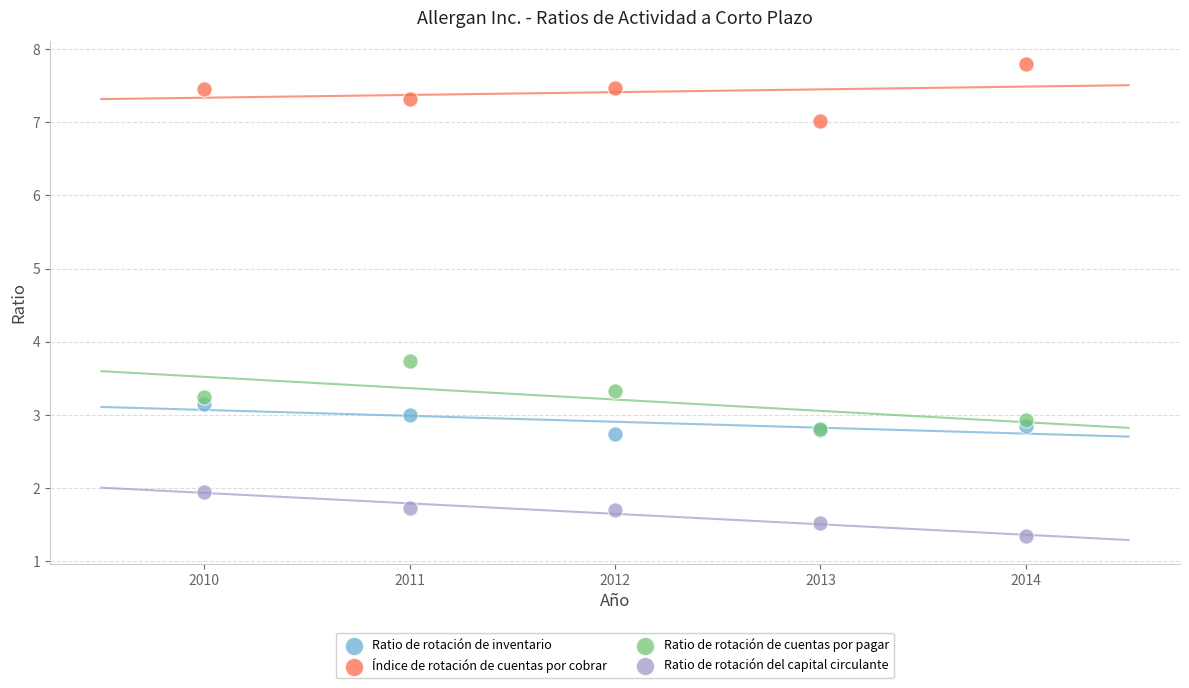

What are all the series names shown in the legend?

Ratio de rotación de inventario, Índice de rotación de cuentas por cobrar, Ratio de rotación de cuentas por pagar, Ratio de rotación del capital circulante